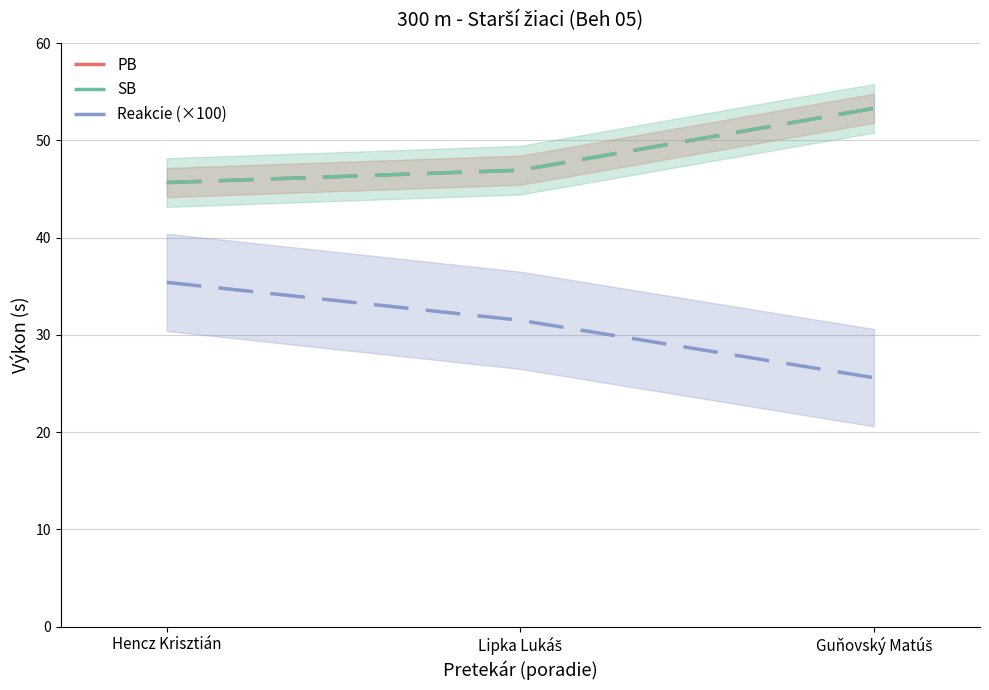

Read the PB value at Lipka Lukáš.

46.9